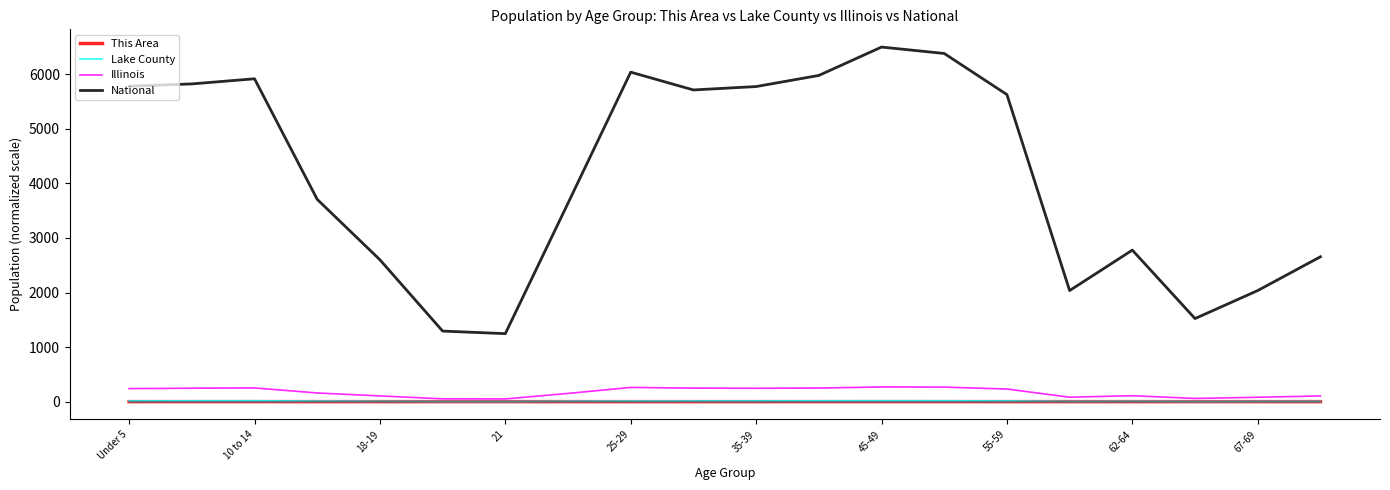

In This Area, how many points are lower than both neighbors (excluding endpoints)?

3